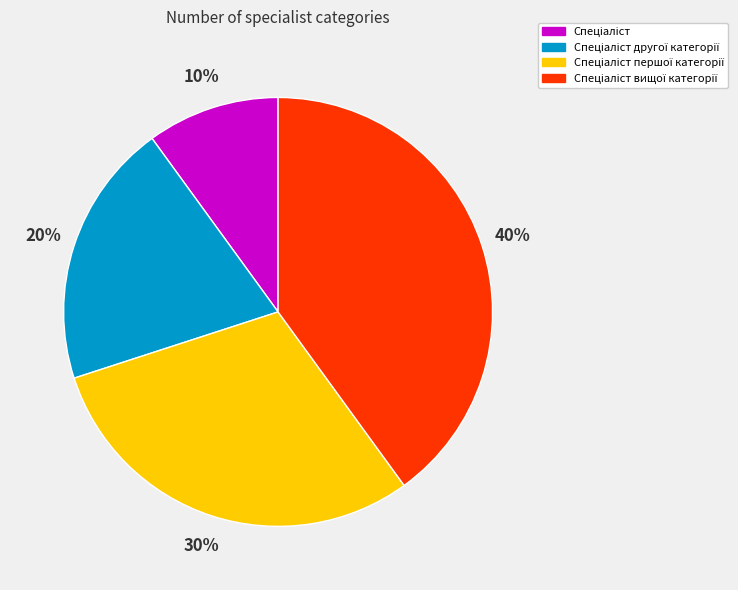

Count the number of slices in the pie.

4